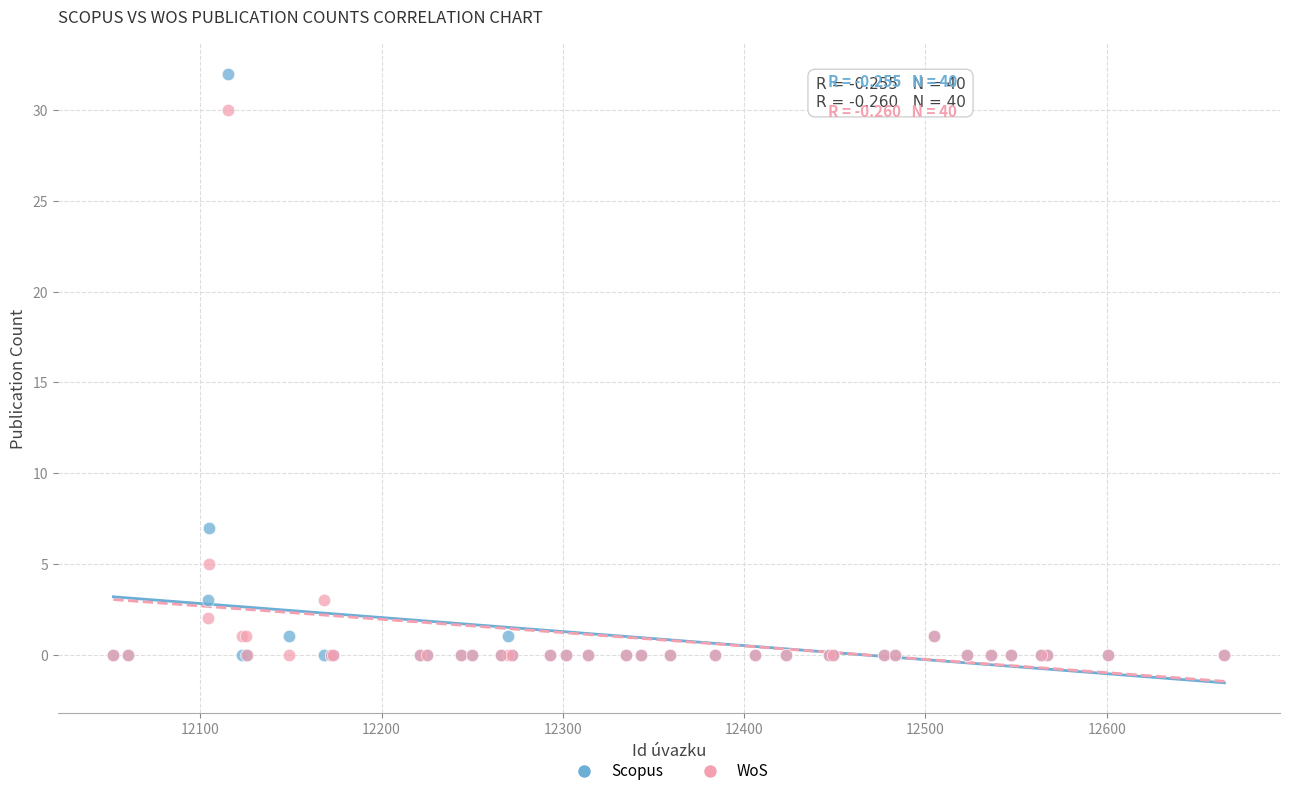

In the WoS series, what Y value is closest to 15?

5